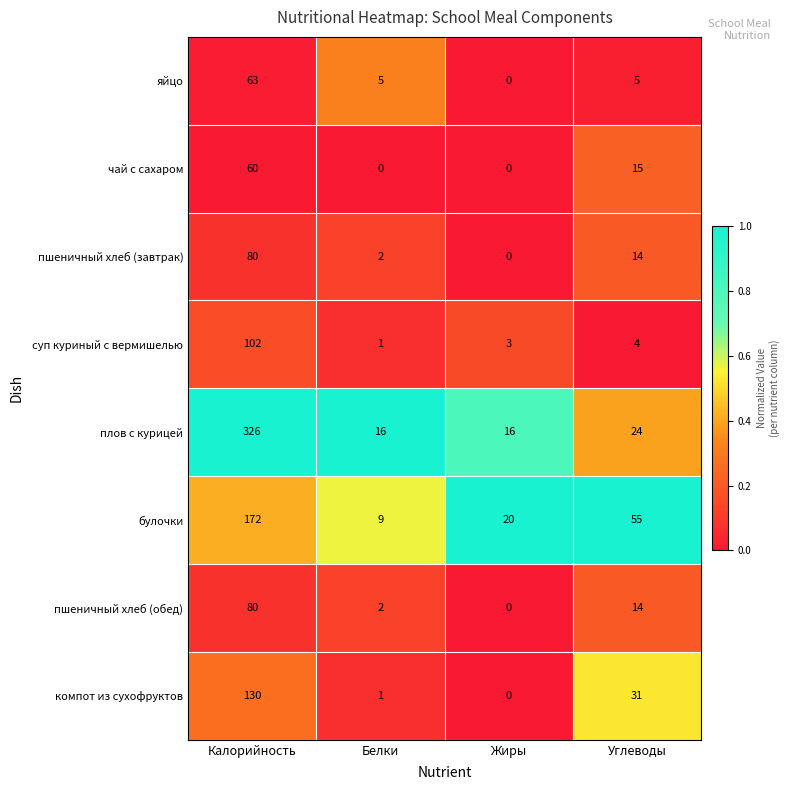

Read the пшеничный хлеб (обед) value at Калорийность, to the nearest 10.

80